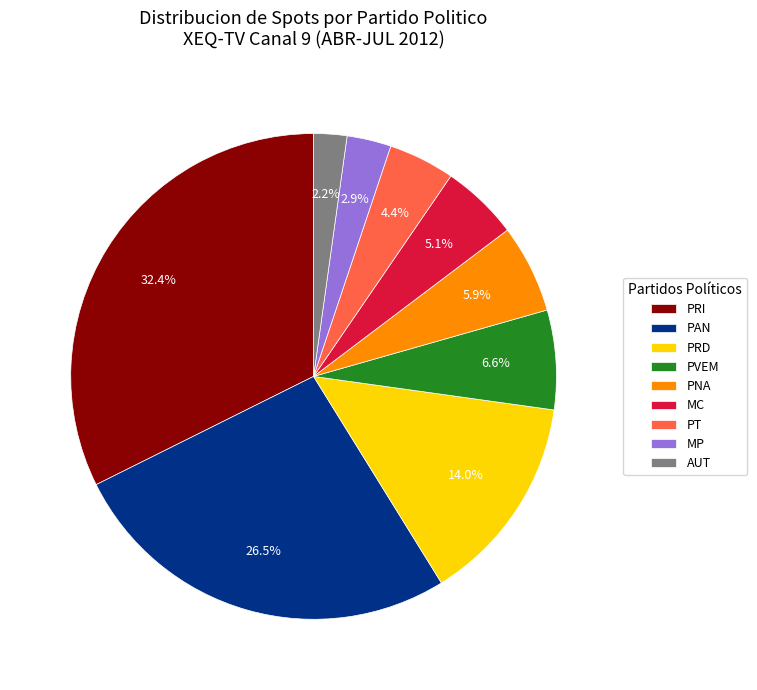

Rank the categories by value from lowest to highest.

AUT, MP, PT, MC, PNA, PVEM, PRD, PAN, PRI